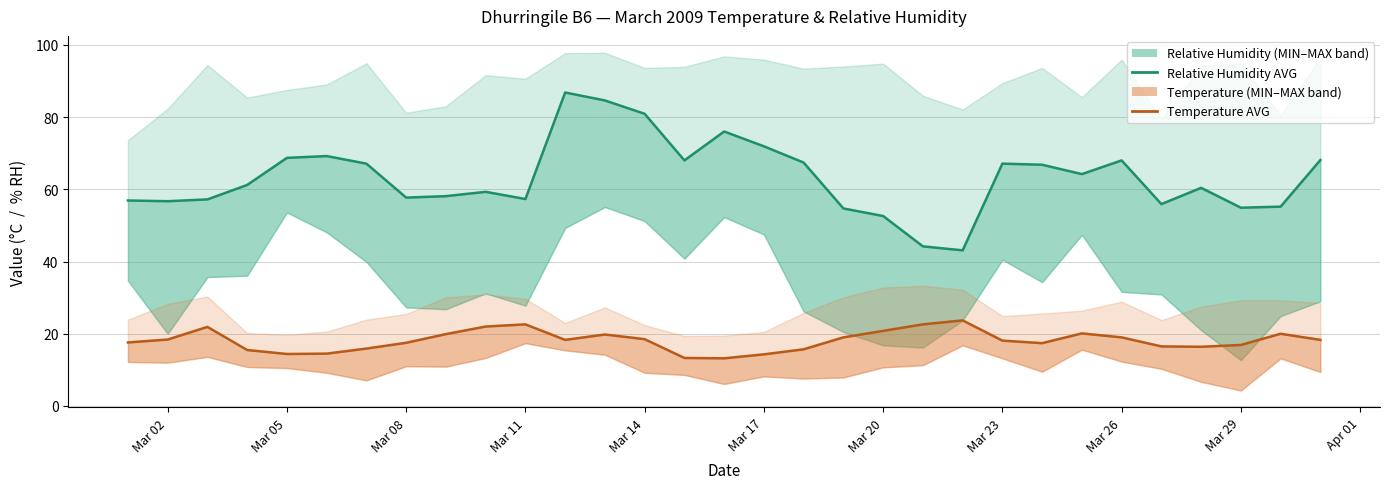

True or false: Relative Humidity MAX and Temperature MAX intersect in this chart.

False